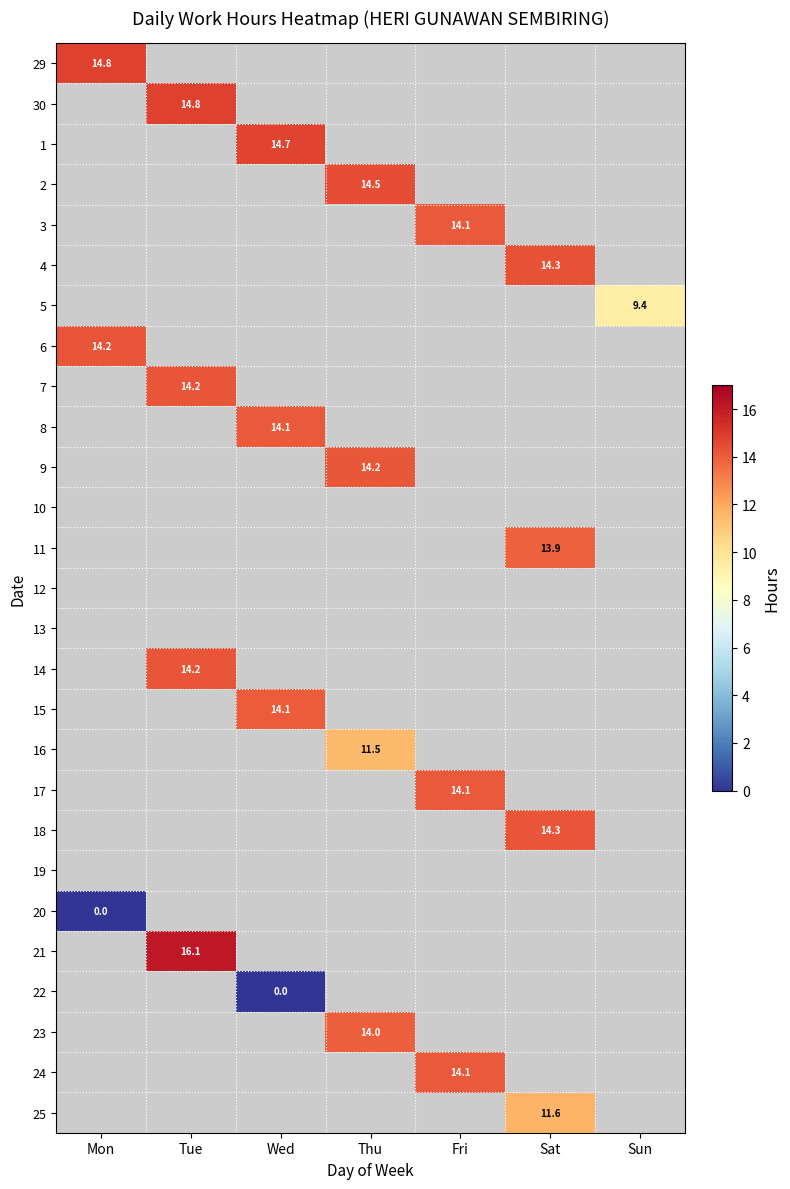

At which label does 21 reach its minimum?

Mon